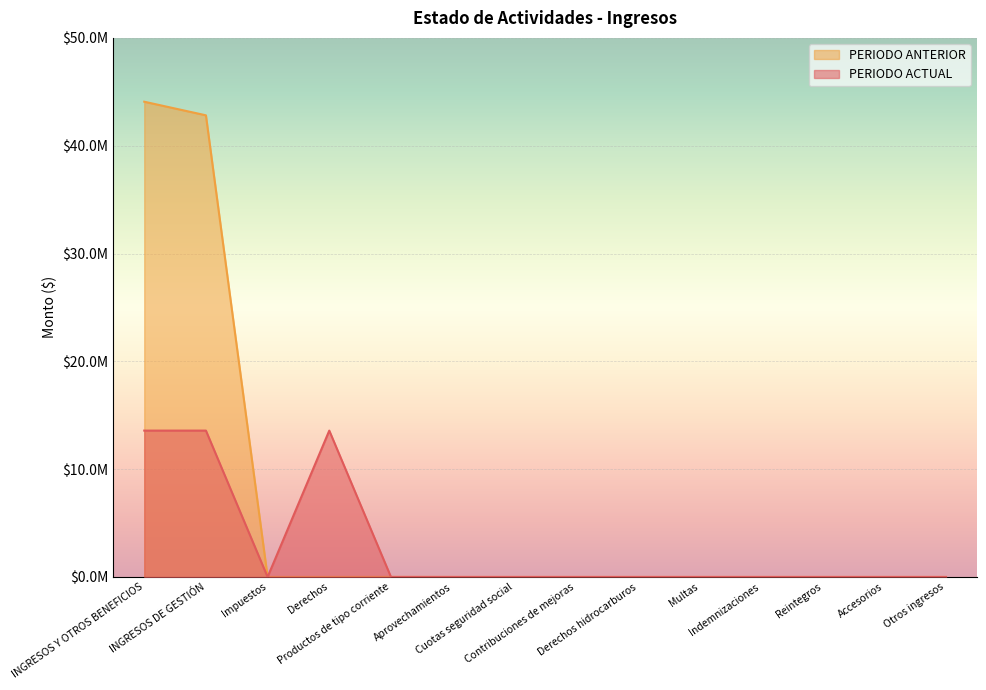

At Impuestos, list the series in order from smallest to largest.

PERIODO ACTUAL, PERIODO ANTERIOR